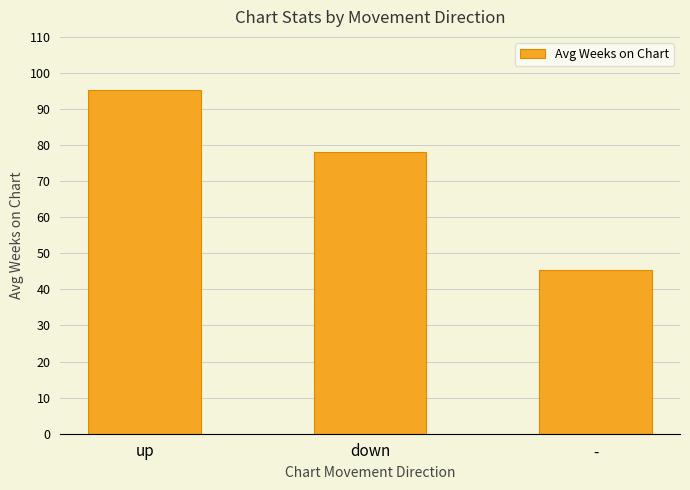

What is the label of the 1st bar from the right?

-